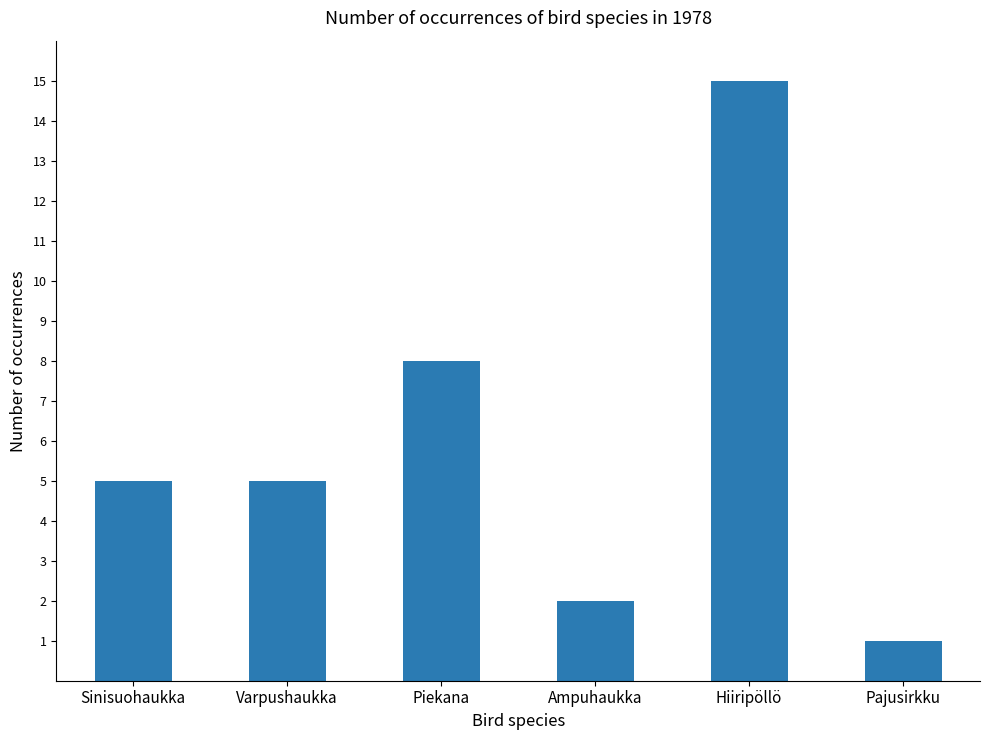

The chart shows a value of 1 at Pajusirkku. True or false?

True